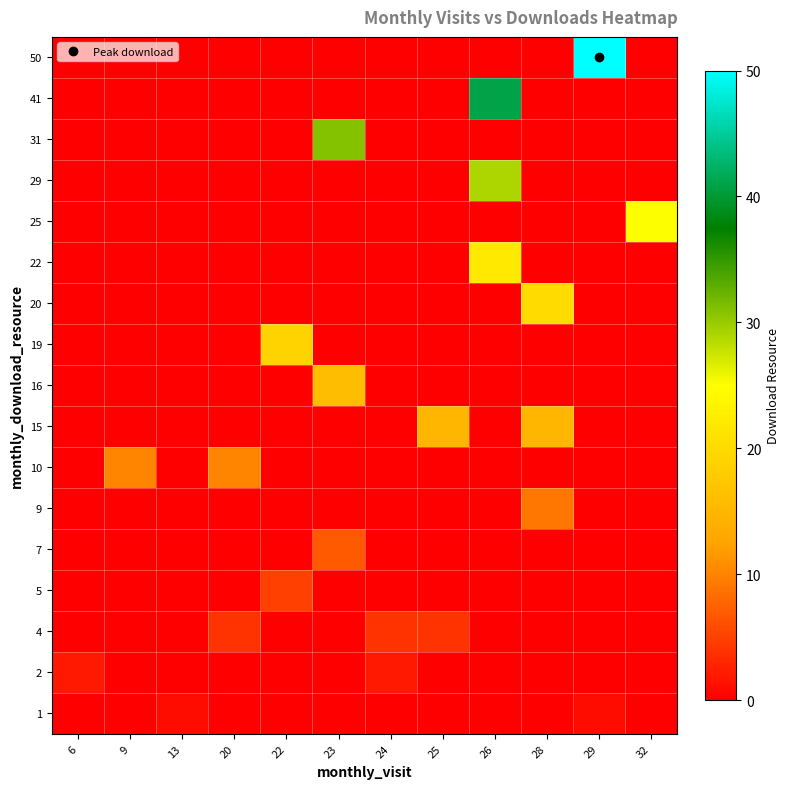

What is the spread (max minus min) of values at 25?

15